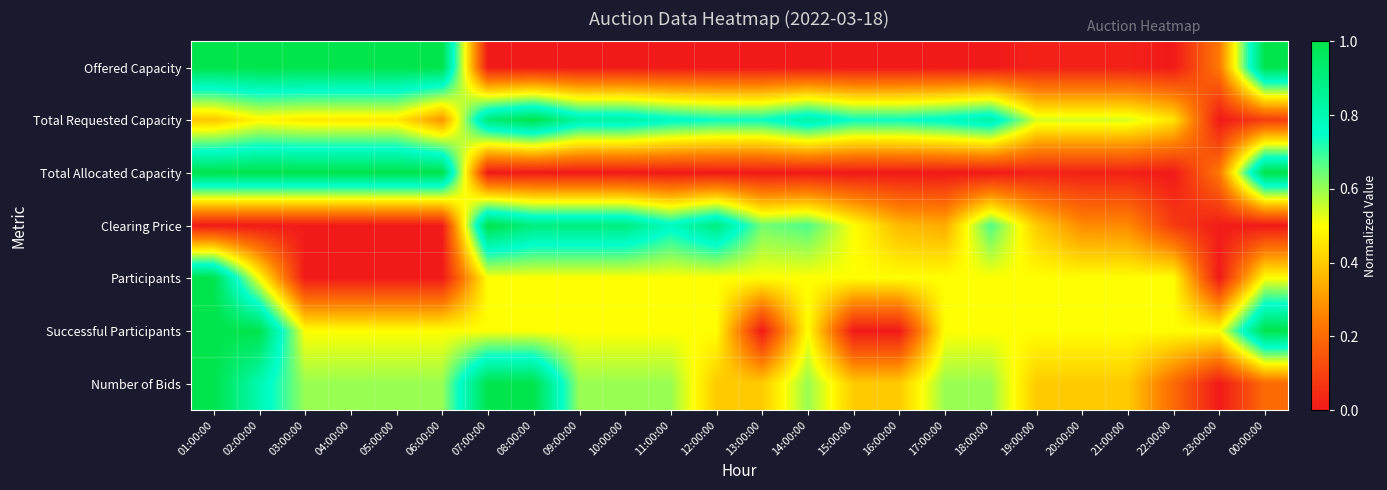

At how many categories does at least one series exceed 0?

24